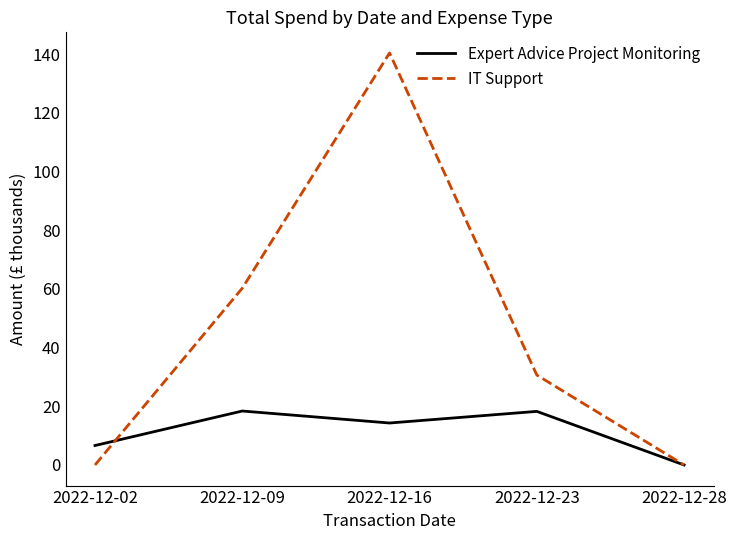

What is the highest value of the IT Support series?

140.4